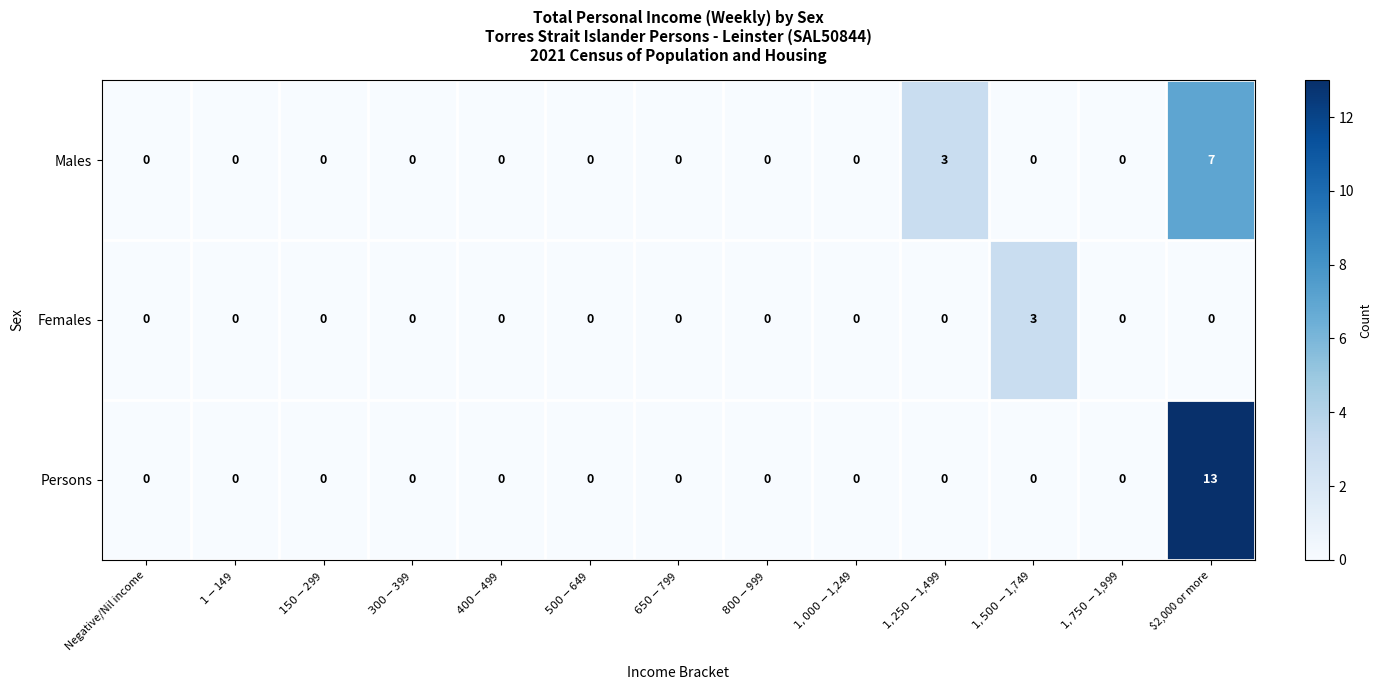

Which series has the widest spread of values?

Persons